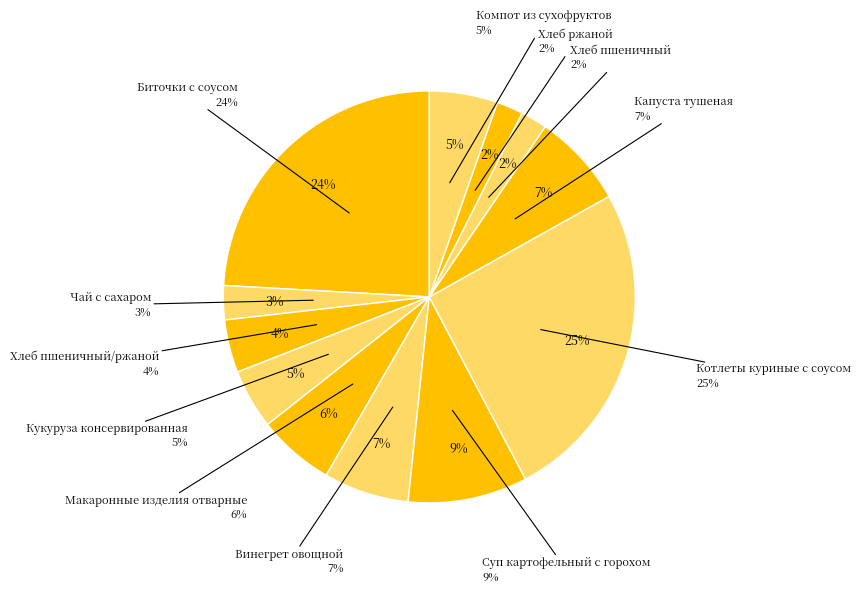

Between Биточки с соусом and Хлеб ржаной, which is larger?

Биточки с соусом